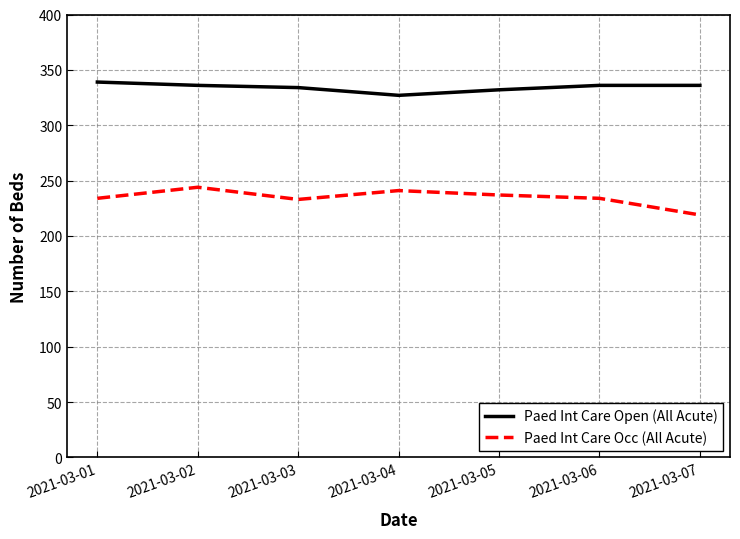

Rank the series at 2021-03-02 from highest to lowest value.

Paed Int Care Open (All Acute), Paed Int Care Occ (All Acute)